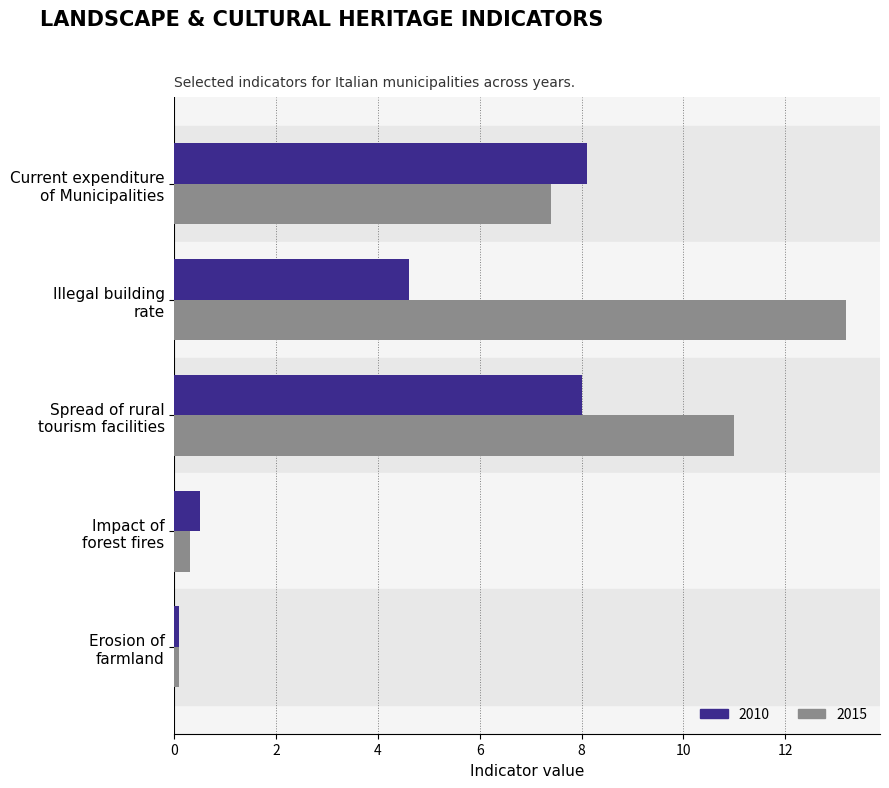

List the series in order of their overall mean, lowest first.

2010, 2015